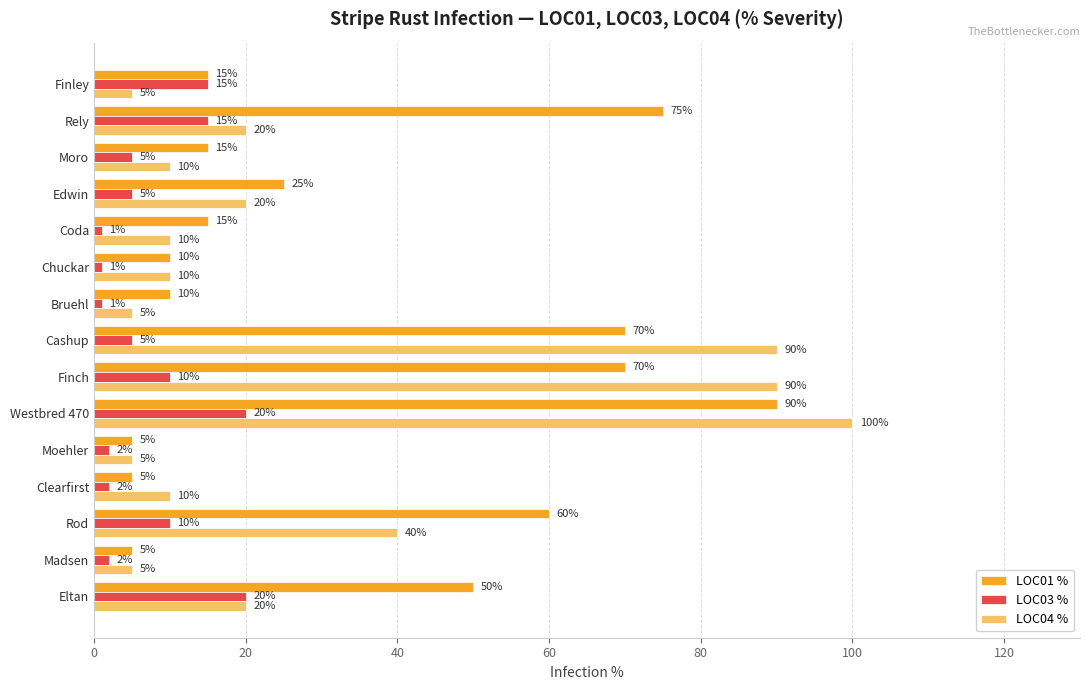

What is the minimum value shown in the chart?

1